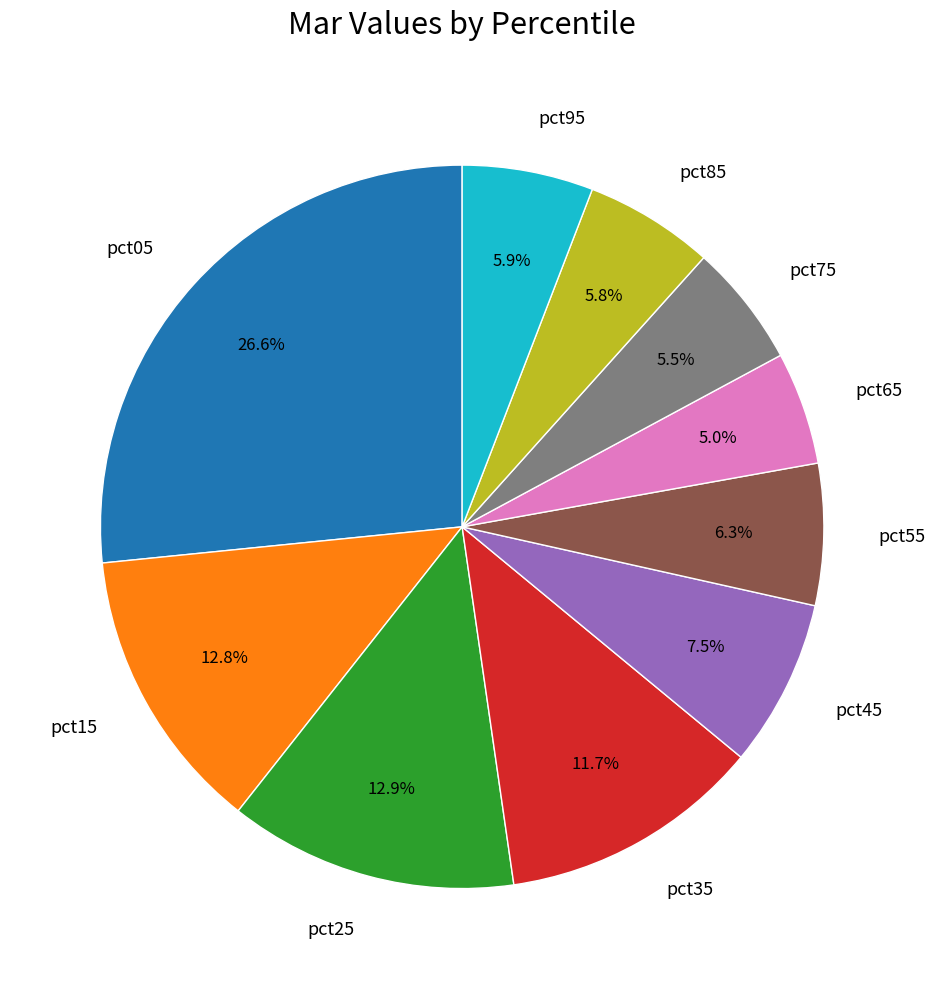

To the nearest percent, what is the difference between the pct95 and pct05 slice percentages?

21%